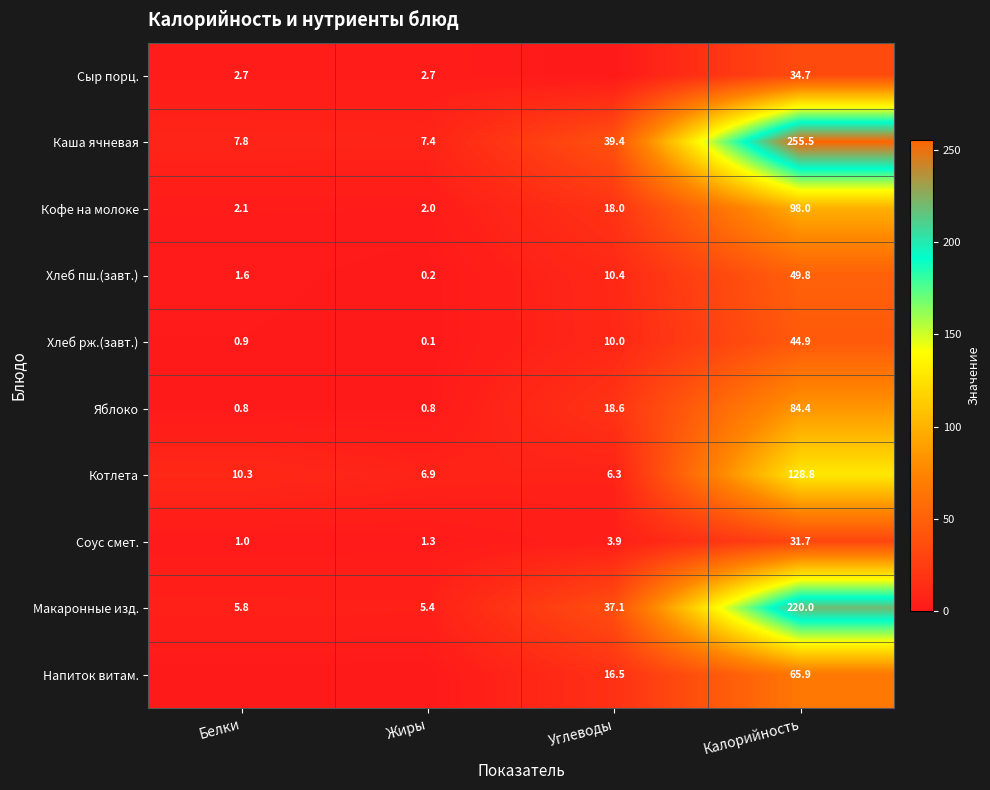

Is it true that Яблоко equals 1.2 at Жиры?

False